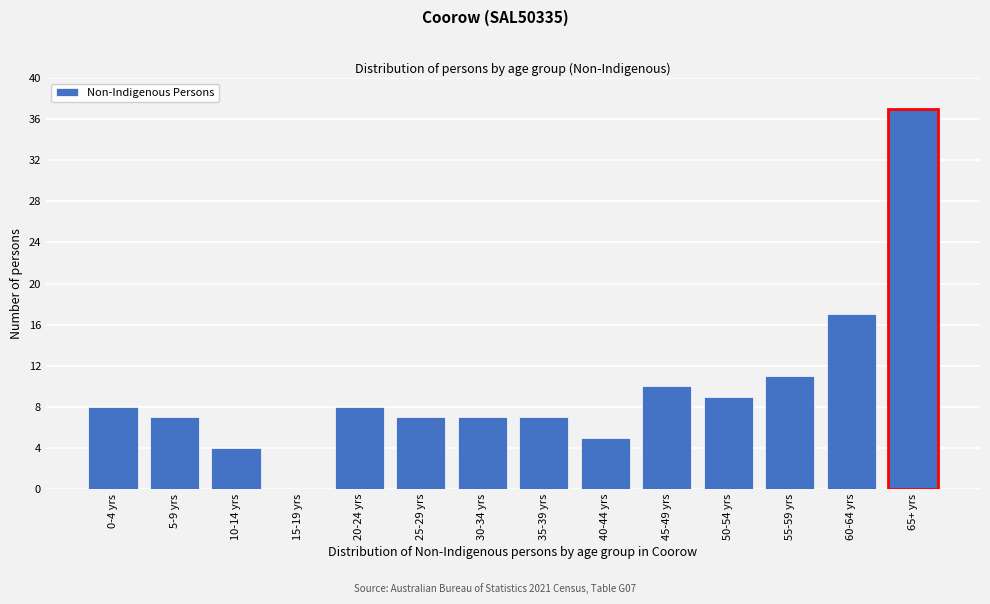

Reading left to right, what are all the values shown in this chart?

0-4 yrs=8	5-9 yrs=7	10-14 yrs=4	15-19 yrs=0	20-24 yrs=8	25-29 yrs=7	30-34 yrs=7	35-39 yrs=7	40-44 yrs=5	45-49 yrs=10	50-54 yrs=9	55-59 yrs=11	60-64 yrs=17	65+ yrs=37